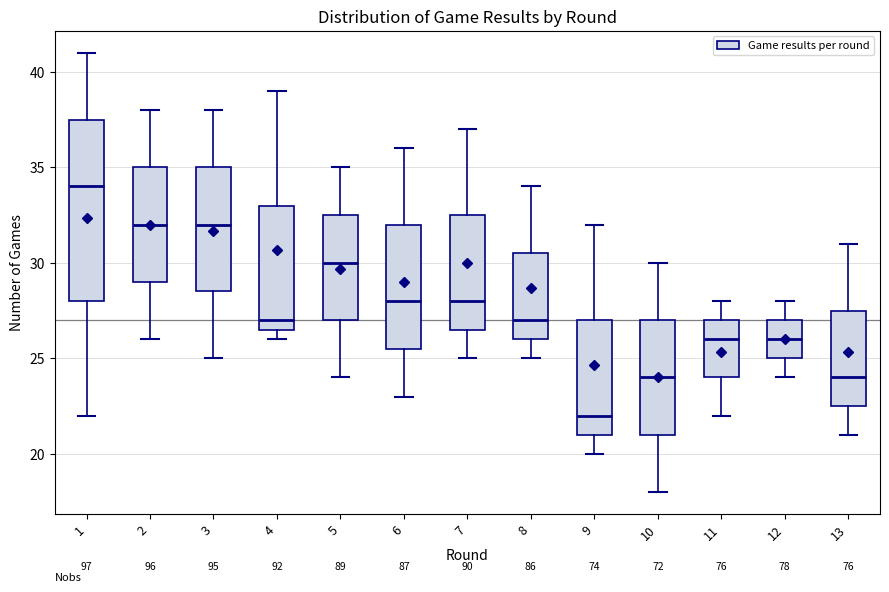

Reading left to right, transcribe this box plot: for each box, give where its median line is, the range the box spans, and where its two whiskers end, as read against the y-axis. The values are not printed on the chart, so give them approximately, as read against the axis.

1: median 34.0, box 28.0 to 37.5, whiskers 22.0 to 41.0
2: median 32.0, box 29.0 to 35.0, whiskers 26.0 to 38.0
3: median 32.0, box 28.5 to 35.0, whiskers 25.0 to 38.0
4: median 27.0, box 26.5 to 33.0, whiskers 26.0 to 39.0
5: median 30.0, box 27.0 to 32.5, whiskers 24.0 to 35.0
6: median 28.0, box 25.5 to 32.0, whiskers 23.0 to 36.0
7: median 28.0, box 26.5 to 32.5, whiskers 25.0 to 37.0
8: median 27.0, box 26.0 to 30.5, whiskers 25.0 to 34.0
9: median 22.0, box 21.0 to 27.0, whiskers 20.0 to 32.0
10: median 24.0, box 21.0 to 27.0, whiskers 18.0 to 30.0
11: median 26.0, box 24.0 to 27.0, whiskers 22.0 to 28.0
12: median 26.0, box 25.0 to 27.0, whiskers 24.0 to 28.0
13: median 24.0, box 22.5 to 27.5, whiskers 21.0 to 31.0